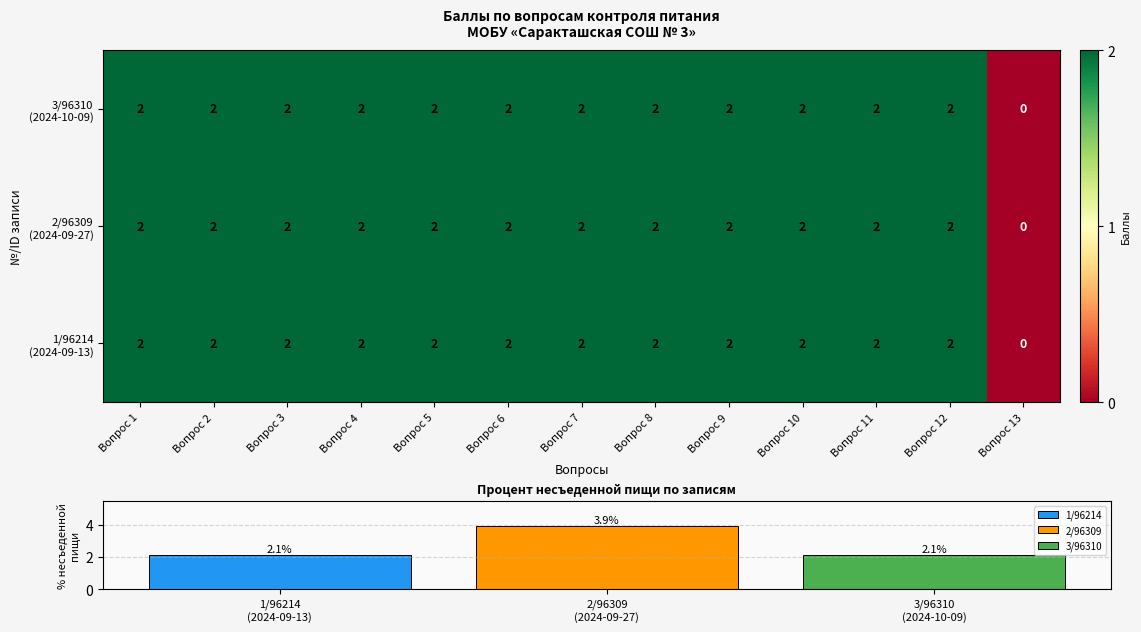

What is the highest value of the 2/96309 series?

3.9